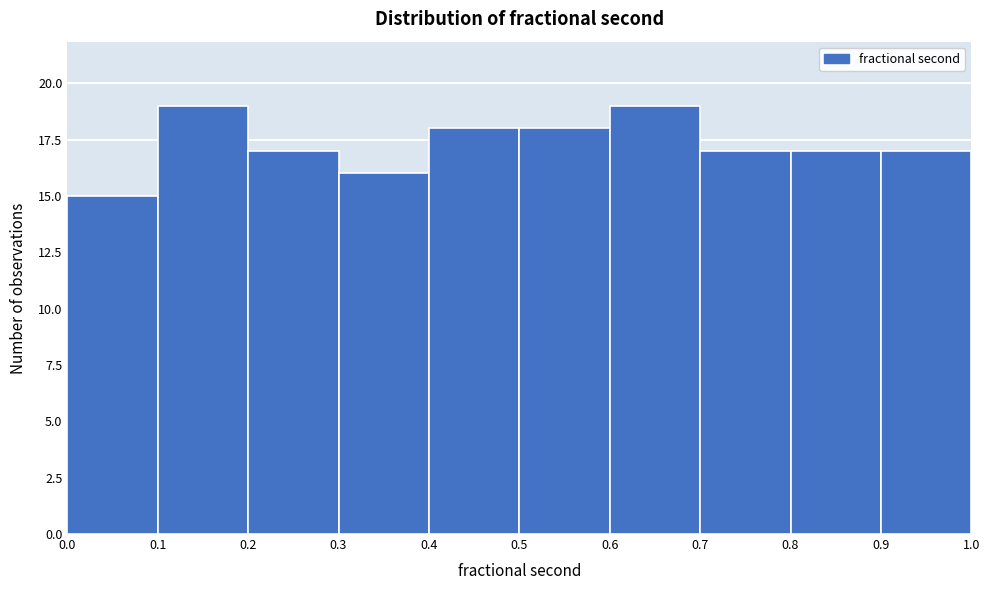

Reading left to right, transcribe this chart: for each bar, give the range it covers on the x-axis and its height. The values are not printed on the chart, so give them approximately, as read against the axis.

0.0 to 0.1: 15
0.1 to 0.2: 19
0.2 to 0.3: 17
0.3 to 0.4: 16
0.4 to 0.5: 18
0.5 to 0.6: 18
0.6 to 0.7: 19
0.7 to 0.8: 17
0.8 to 0.9: 17
0.9 to 1.0: 17